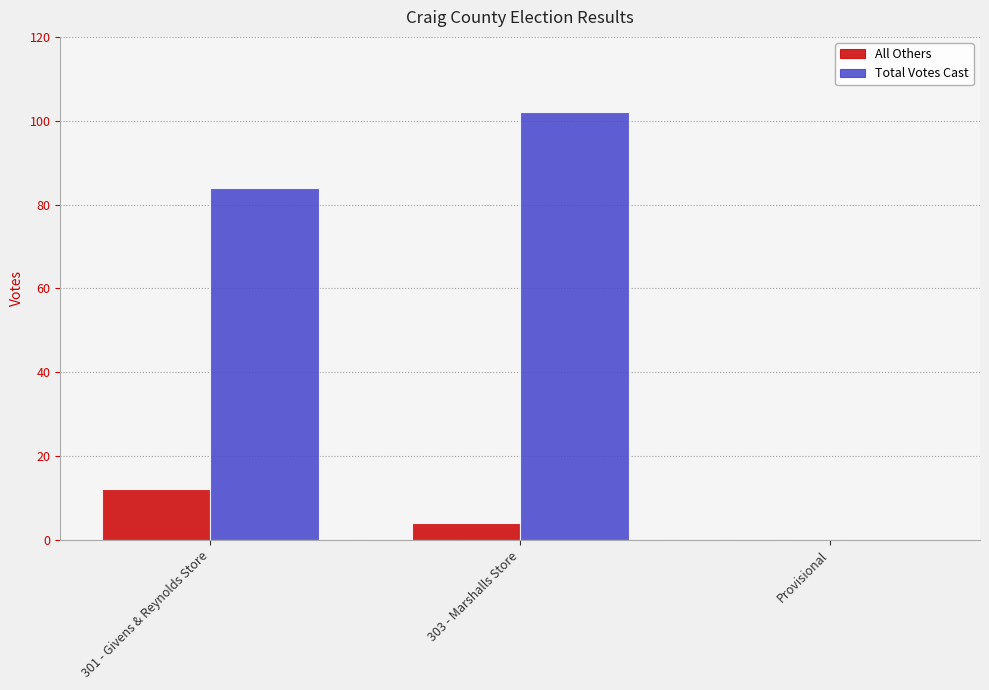

What value does the Total Votes Cast series have at 303 - Marshalls Store, to the nearest 10?

100